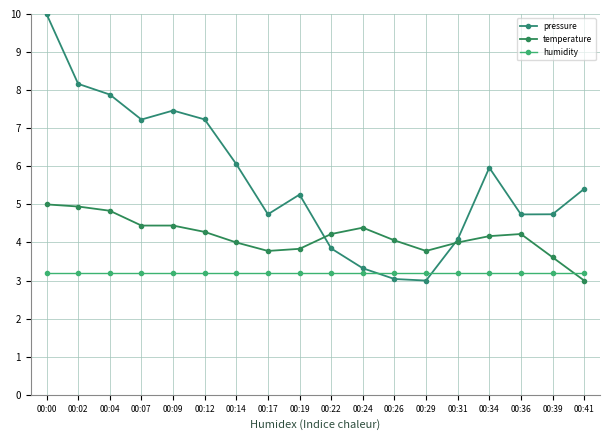

What is the difference between the maximum and minimum values in the pressure series?

7.0